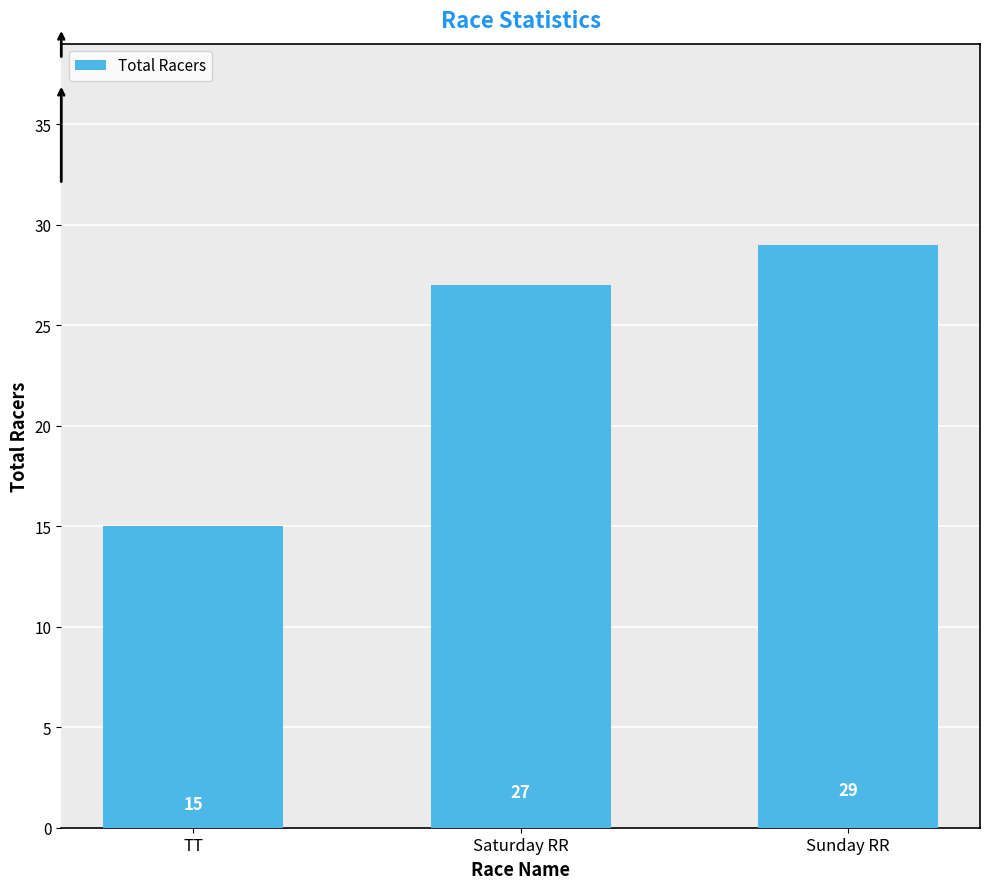

Reading right to left, transcribe all the data shown in this chart.

29	27	15